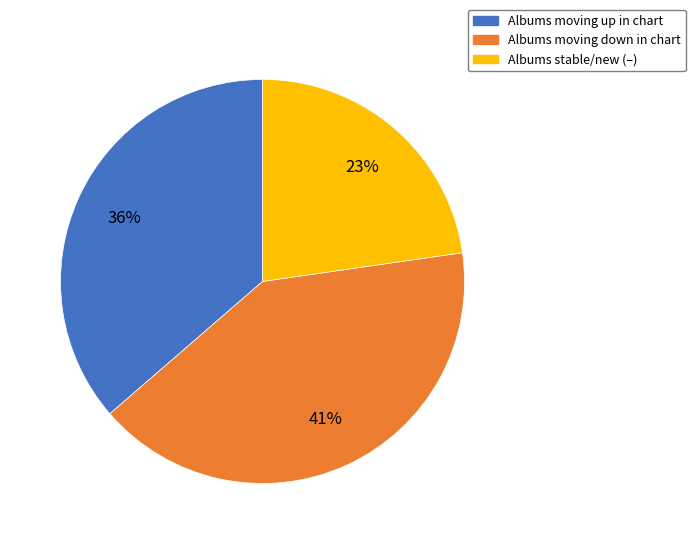

Is there a majority slice in this chart?

No